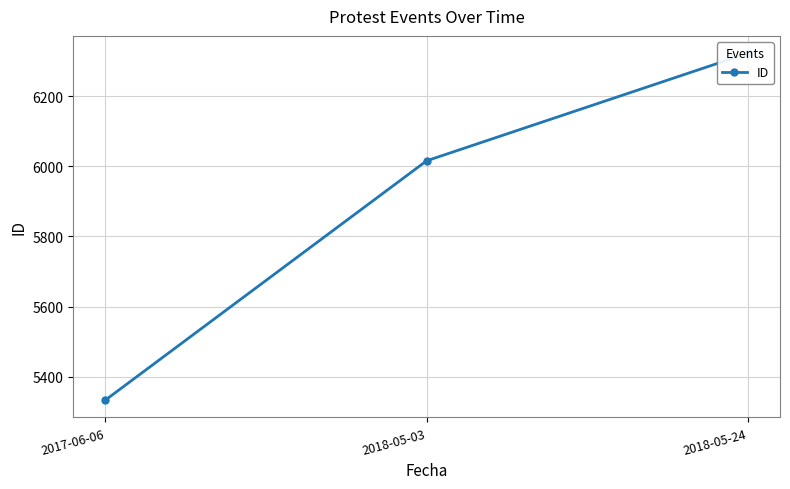

Where is the data nearest to the value 5828?

2018-05-03